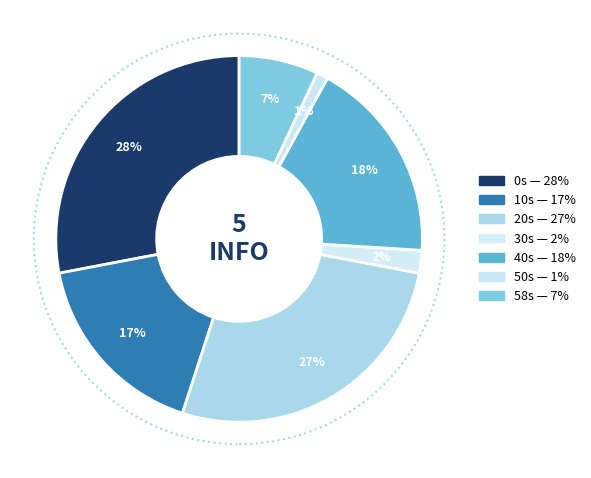

Count the number of slices in the pie.

7